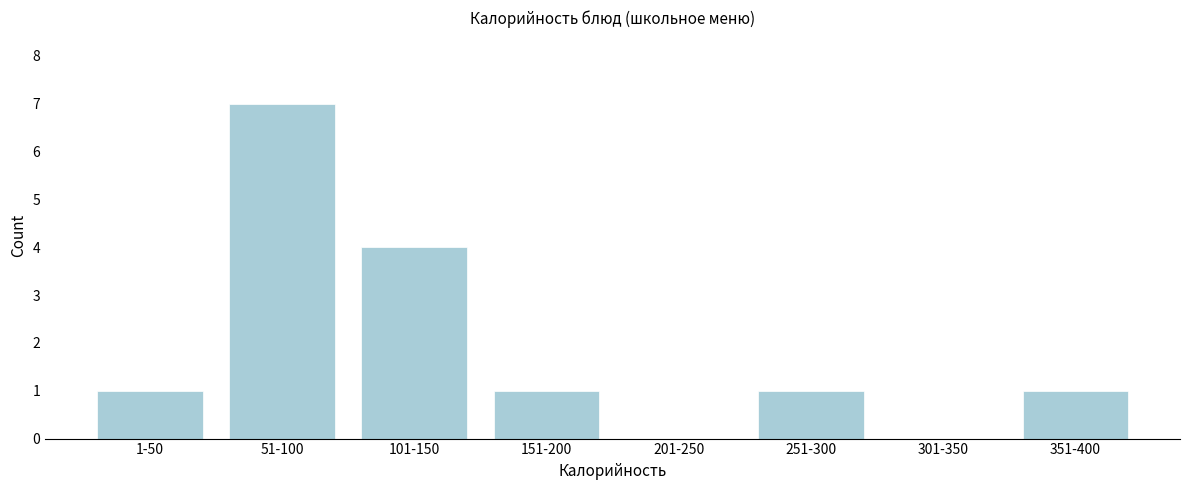

Reading left to right, extract all data points from this chart.

1-50=1	51-100=7	101-150=4	151-200=1	201-250=0	251-300=1	301-350=0	351-400=1